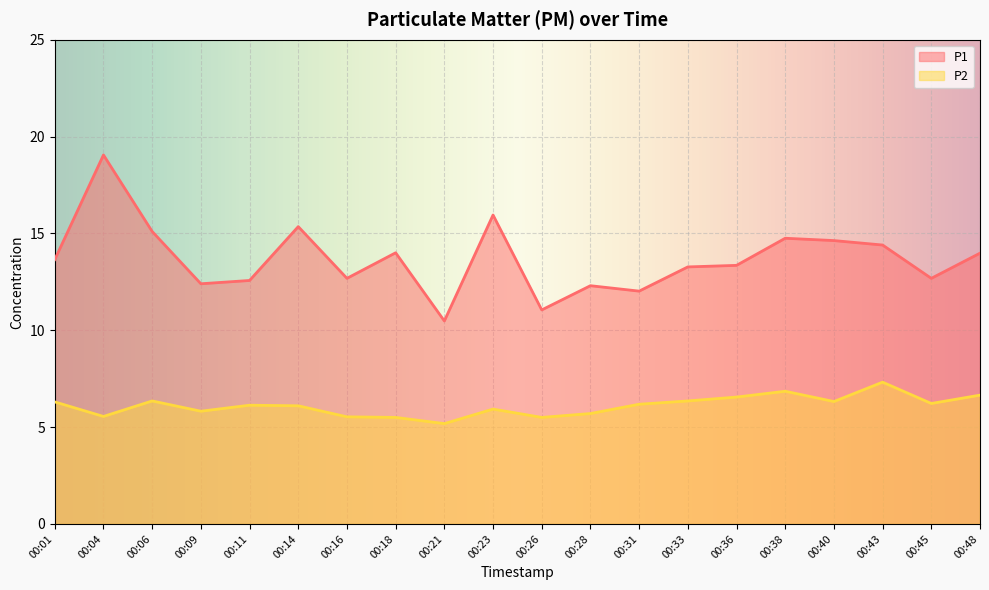

True or false: P2 has a value of 11.9 at 00:43.

False